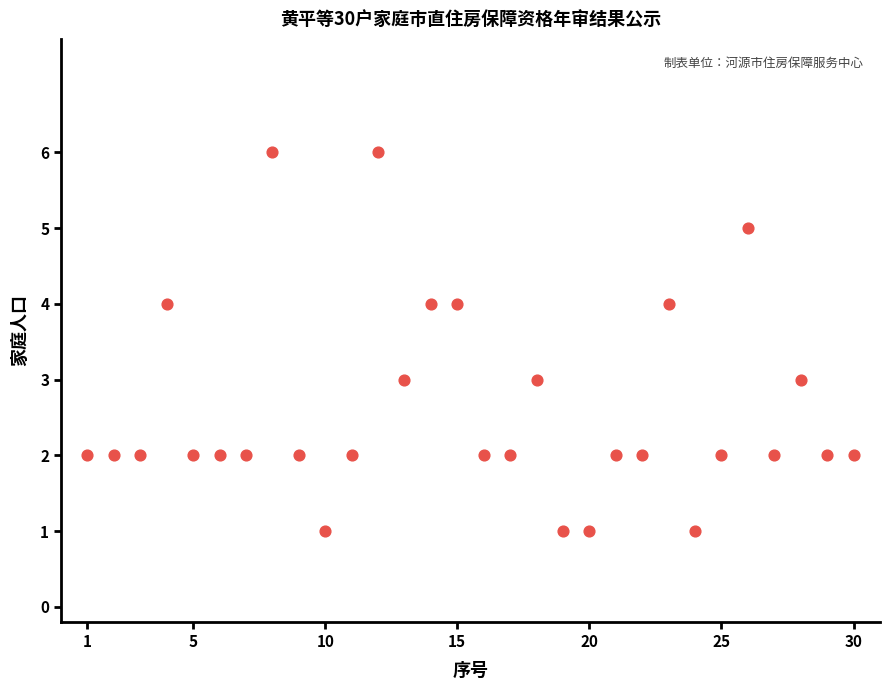

What is the range of Y values (max minus min)?

5